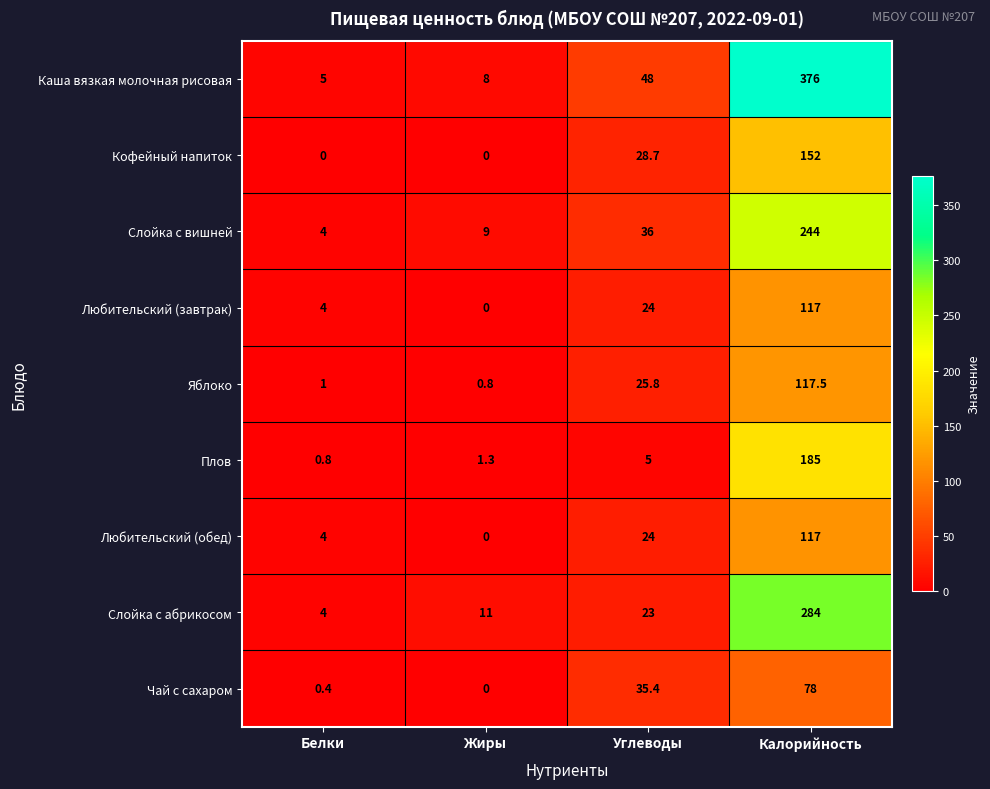

Between Жиры and Калорийность, which series saw the biggest shift?

Каша вязкая молочная рисовая